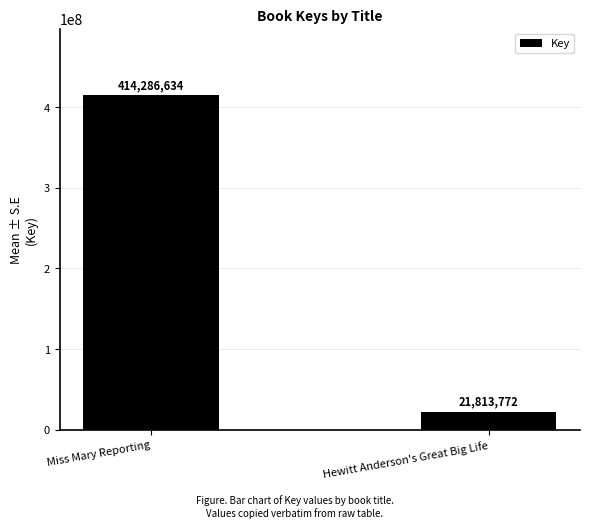

List the labels in order of value, largest first.

Miss Mary Reporting, Hewitt Anderson's Great Big Life